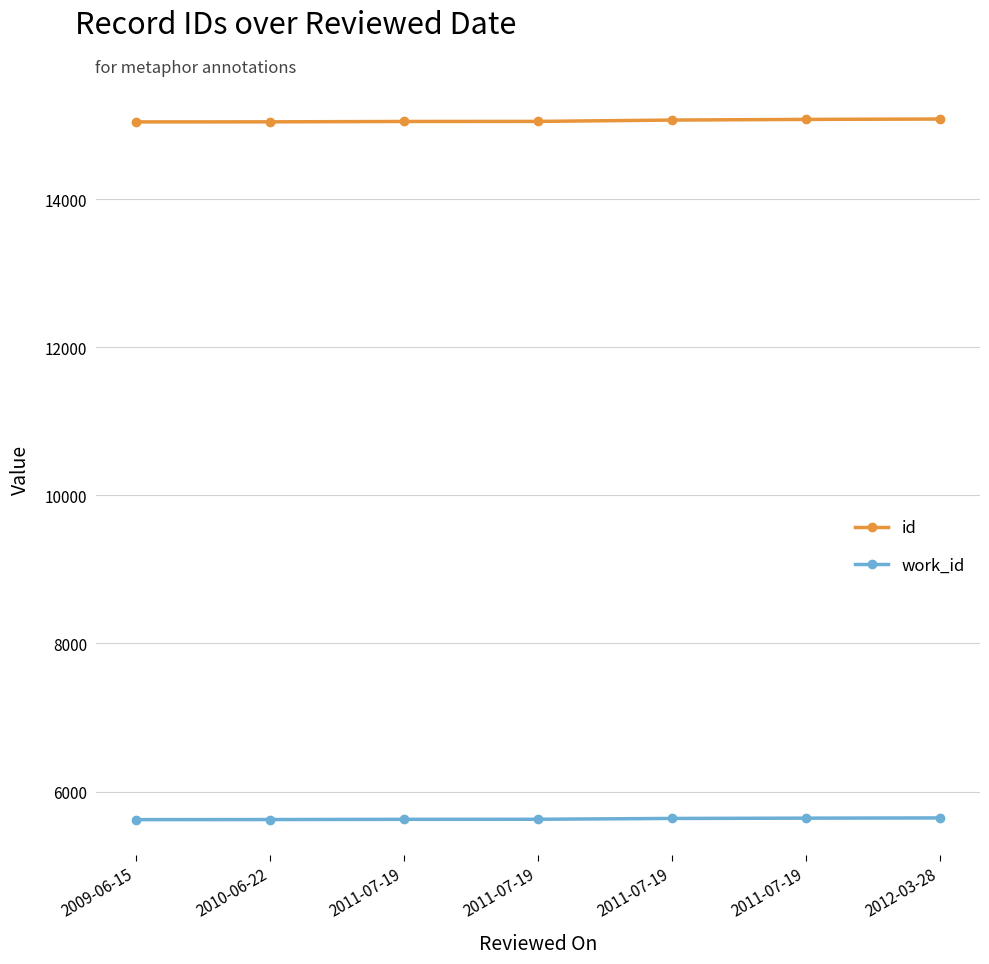

What are all the series names shown in the legend?

id, work_id